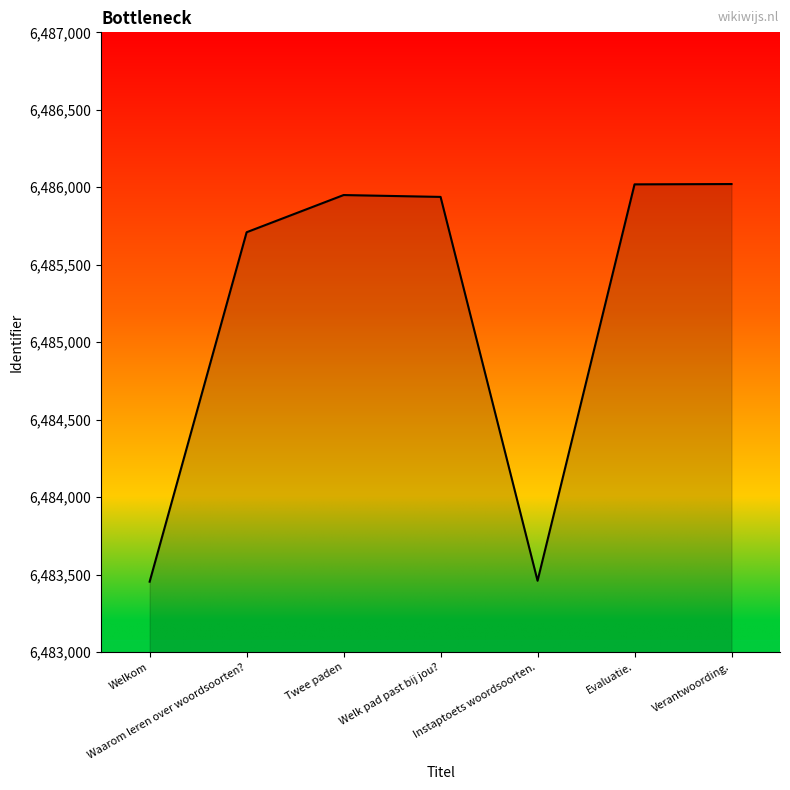

What is the ratio of the value at Waarom leren over woordsoorten? to the value at Welkom?

1.0